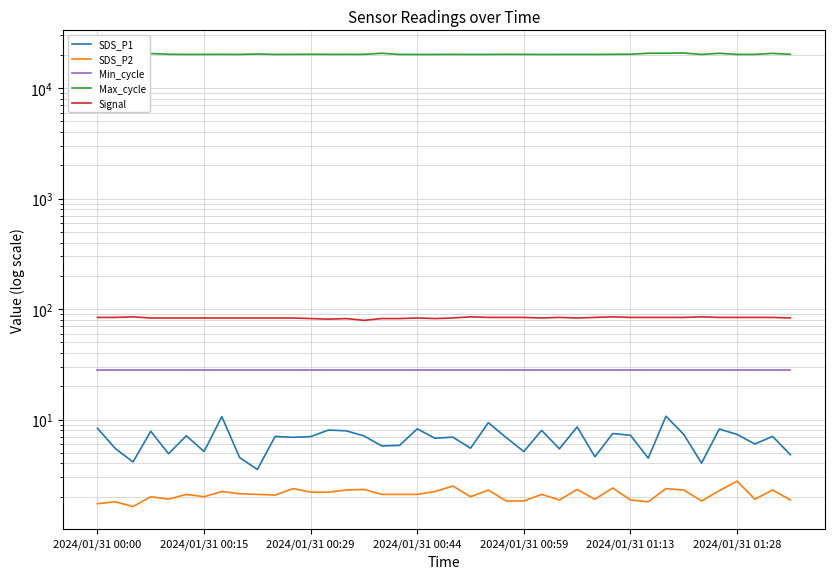

True or false: SDS_P2 and Signal intersect in this chart.

False